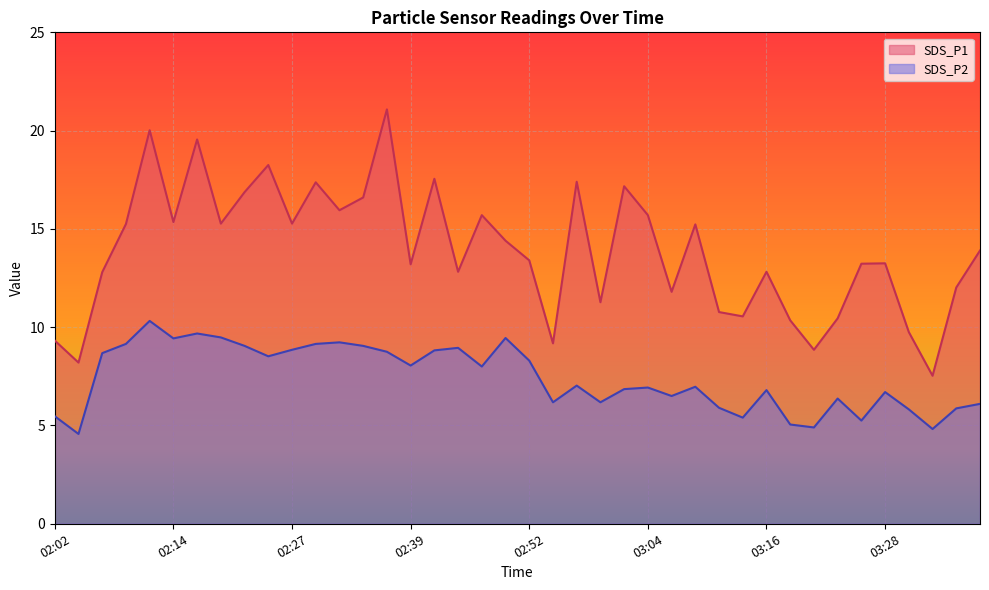

At which label is SDS_P1 closest to 14?

03:38